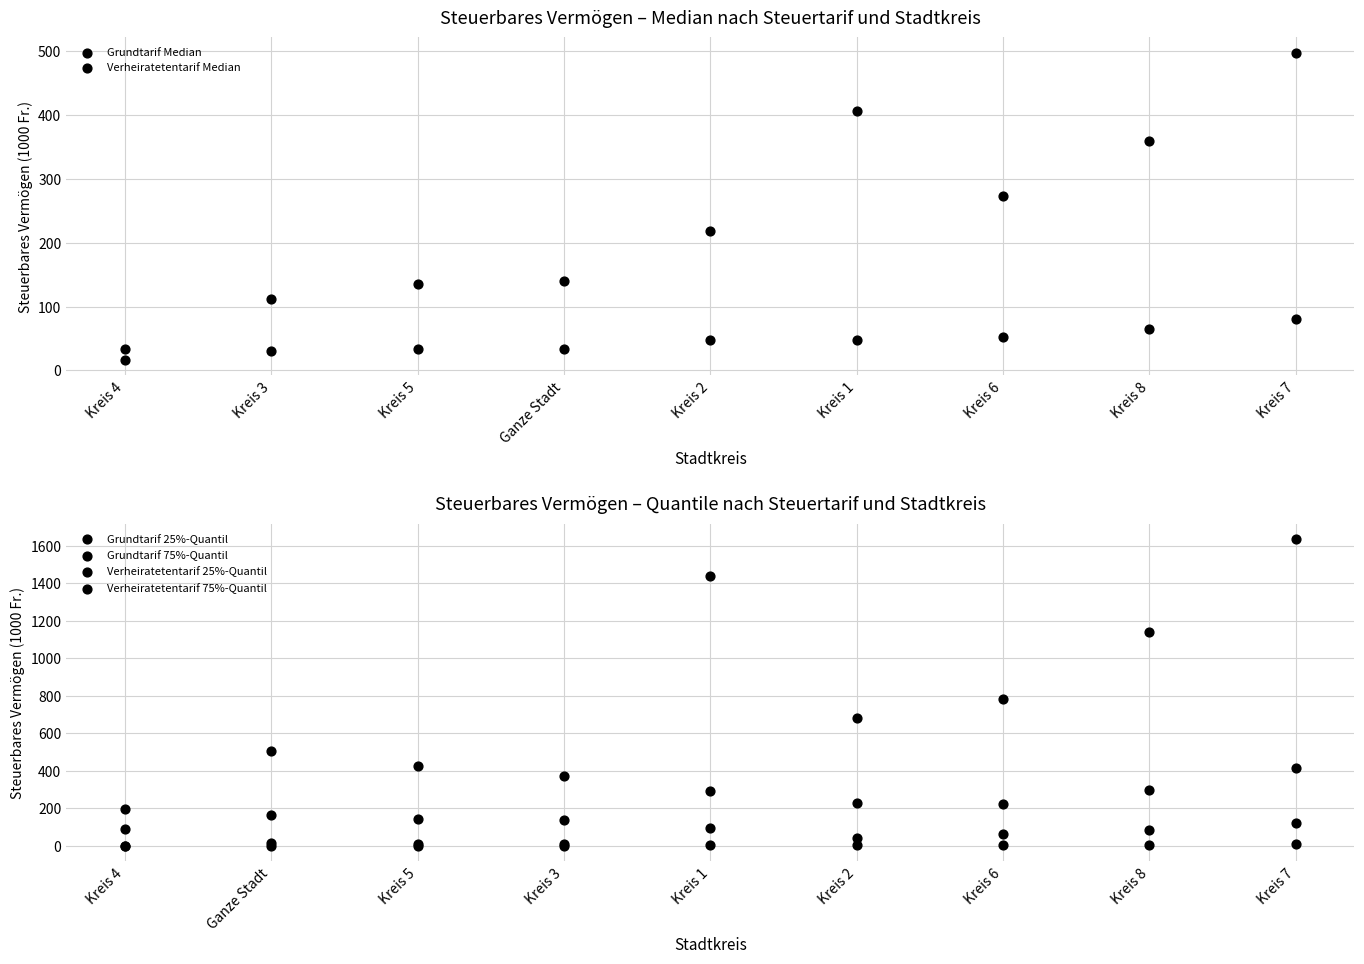

What is the total value across all series at Kreis 6?

1396.0